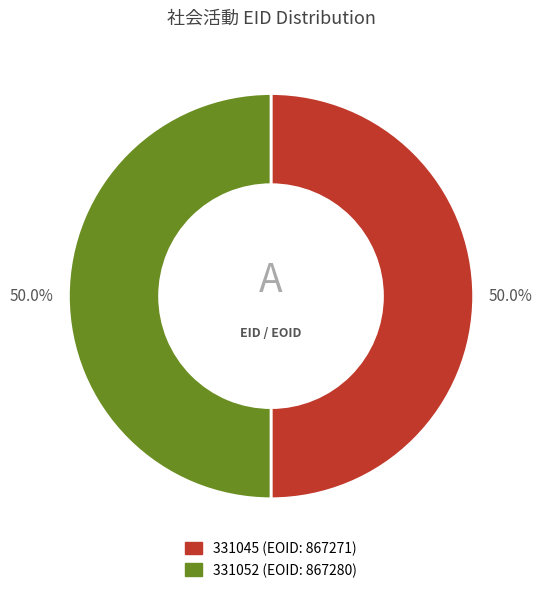

The 331052 slice represents 64% of the pie. True or false?

False